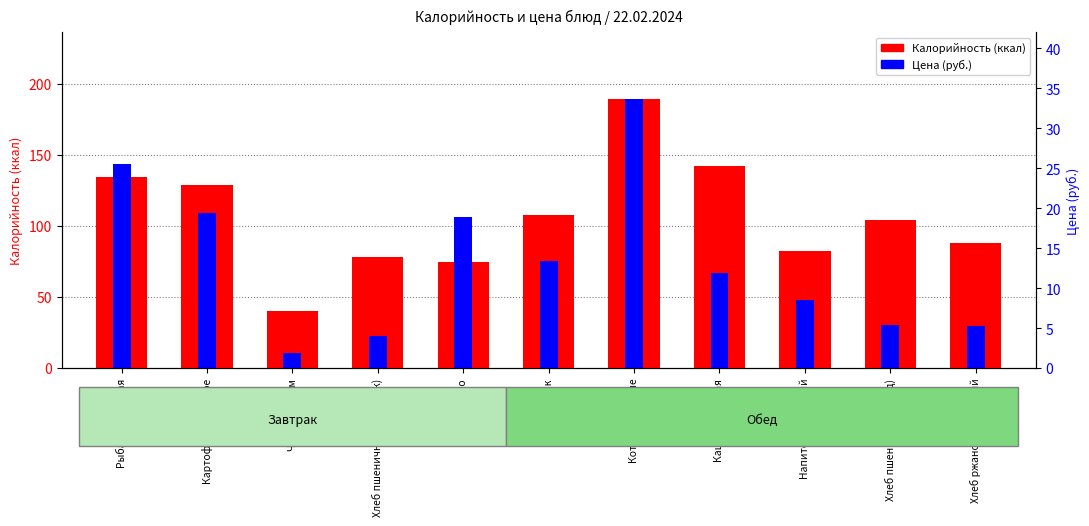

Reading left to right, list all the values displayed in this chart.

Калорийность: Рыба запеченная=134.7	Картофельное пюре=128.5	Чай с сахаром=39.9	Хлеб пшеничный (завтрак)=78.0	Яблоко=74.8	Свекольник=108.0	Котлеты мясные=188.9	Каша гречневая=141.9	Напиток лимонный=82.2	Хлеб пшеничный (обед)=104.0	Хлеб ржано-пшеничный=88.0
Цена (руб.): Рыба запеченная=143.2	Картофельное пюре=109.0	Чай с сахаром=10.7	Хлеб пшеничный (завтрак)=22.7	Яблоко=106.0	Свекольник=75.3	Котлеты мясные=188.9	Каша гречневая=66.8	Напиток лимонный=48.1	Хлеб пшеничный (обед)=30.3	Хлеб ржано-пшеничный=29.7